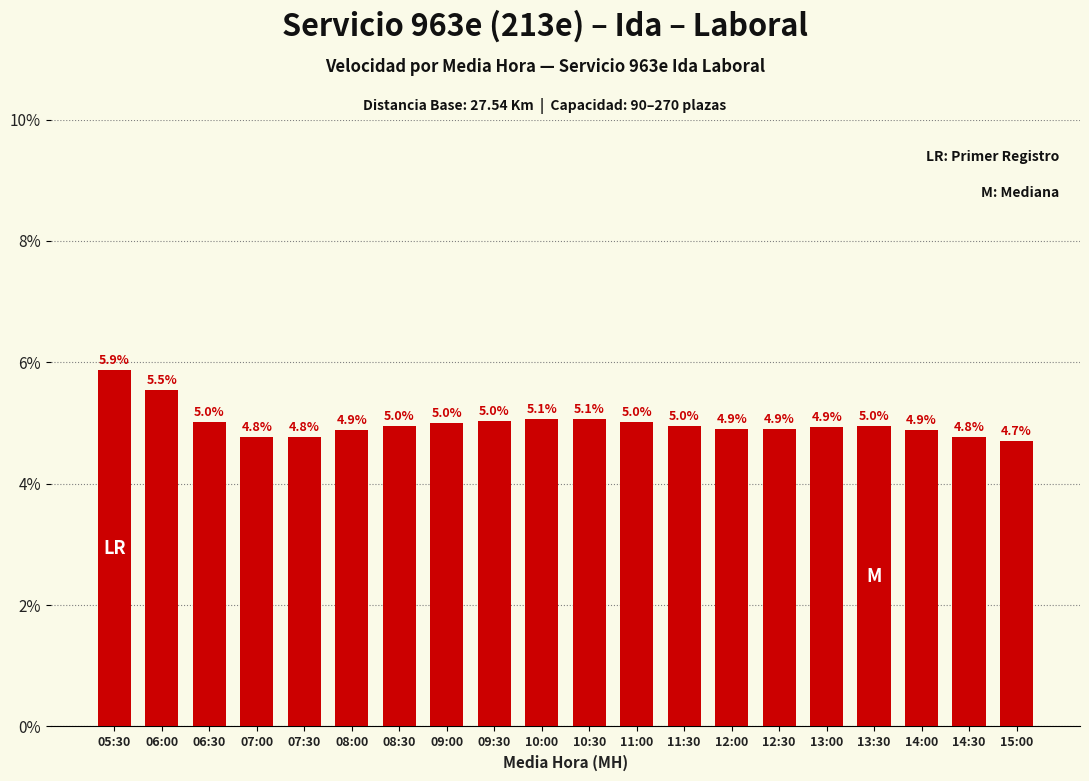

Between 13:00 and 13:30, which is larger?

13:30